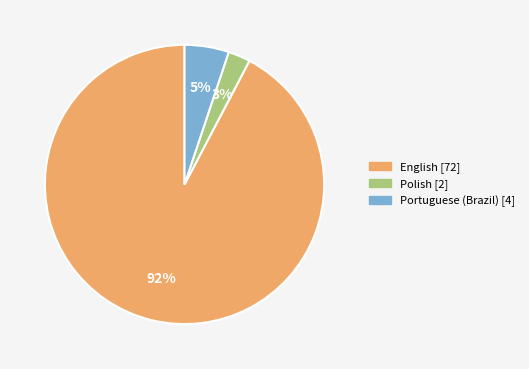

True or false: Portuguese (Brazil) accounts for 11% of the total.

False